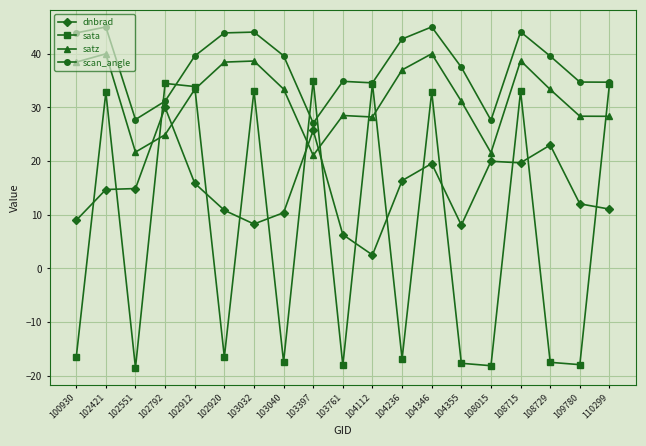

Which series has the largest total across all categories?

scan_angle